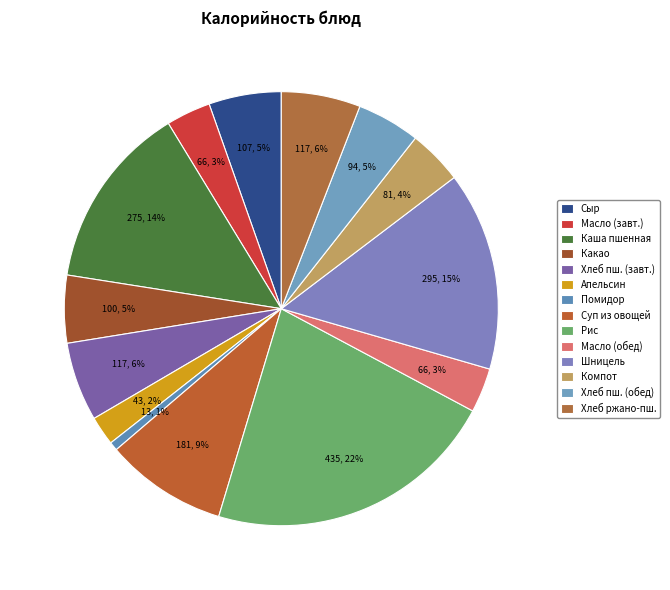

To the nearest percent, what is the difference between the largest and smallest slice percentages?

21%